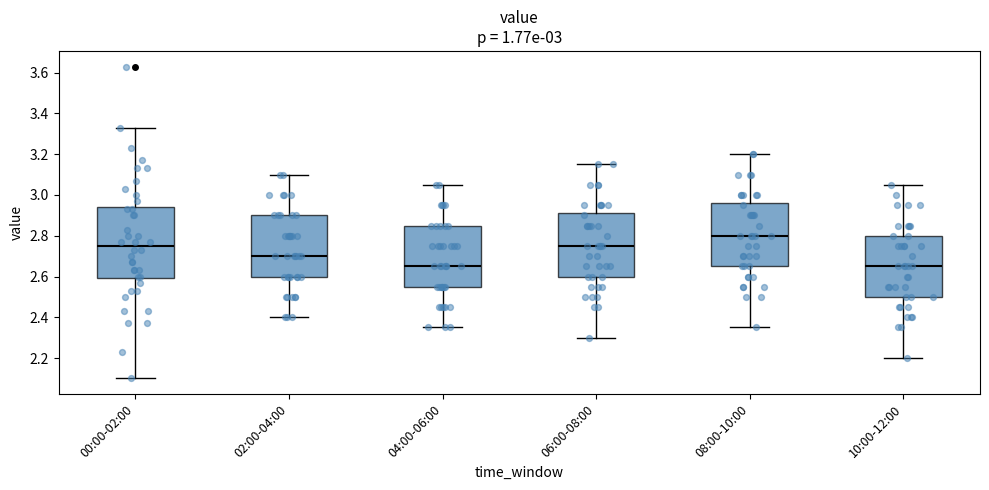

Comparing the boxes themselves (not the whiskers), which one is the tallest?

00:00-02:00